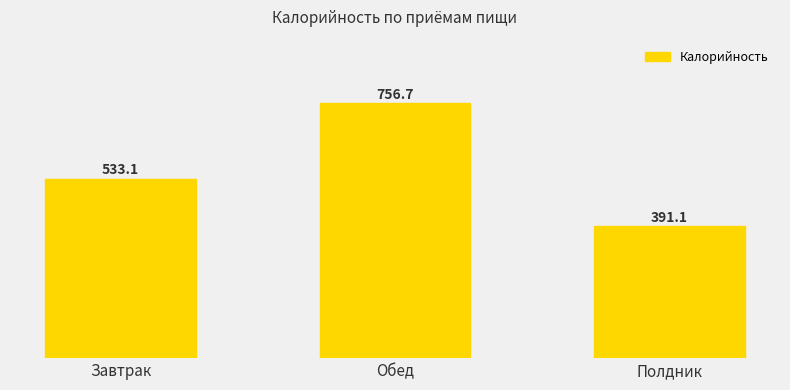

What is the difference between the second highest and minimum values?

142.0